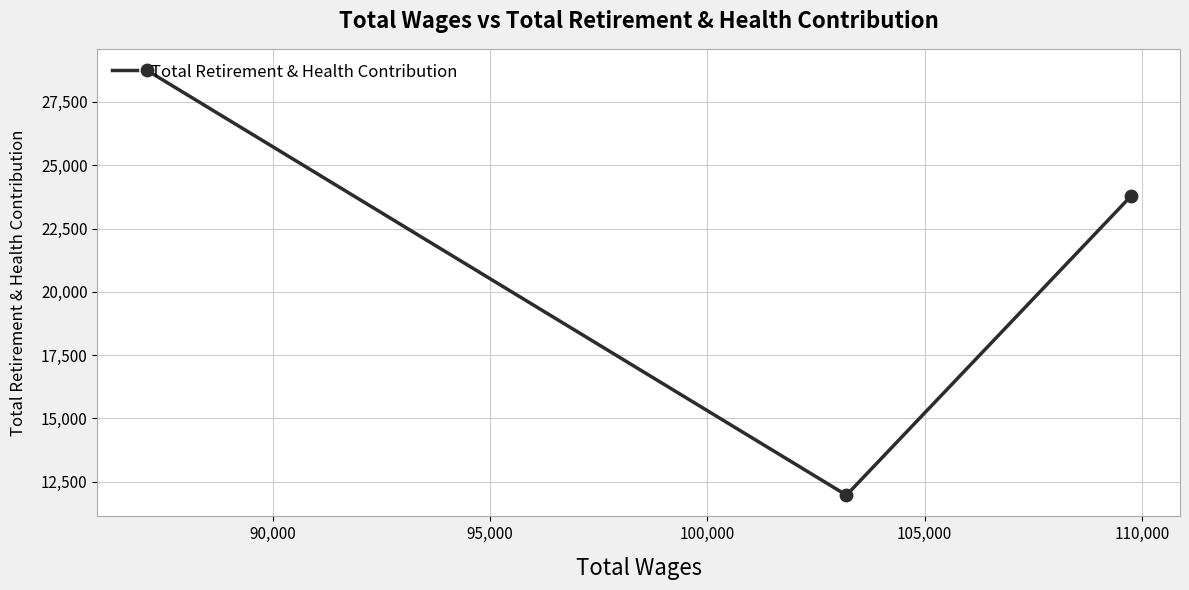

What is the maximum value shown in the chart?

28756